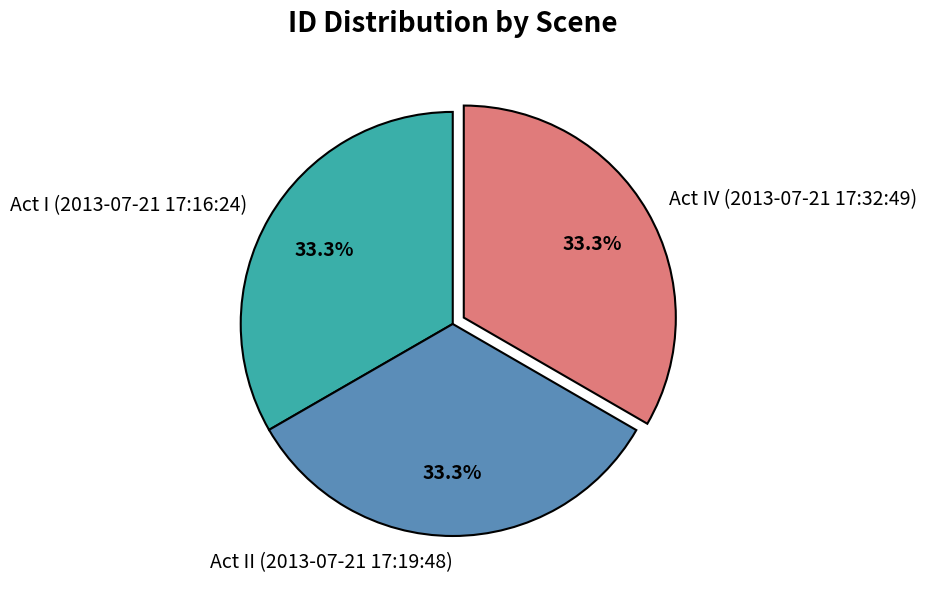

Is Act I (2013-07-21 17:16:24) the majority of the pie?

No